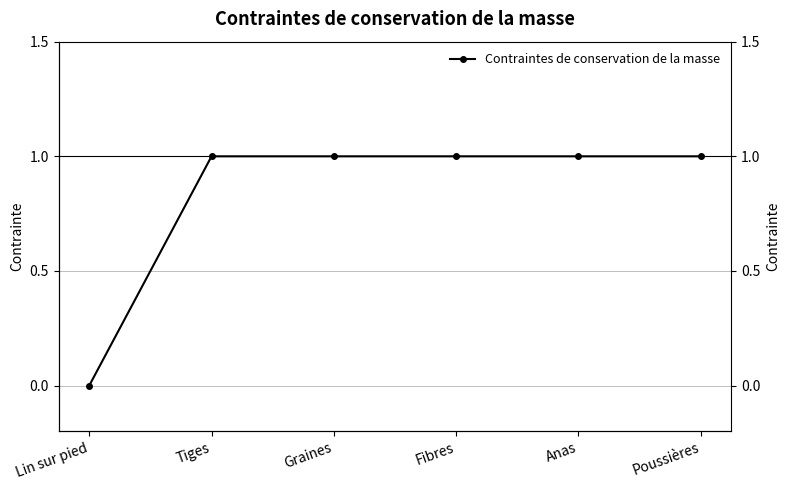

Which has a higher value, Poussières or Anas?

Poussières